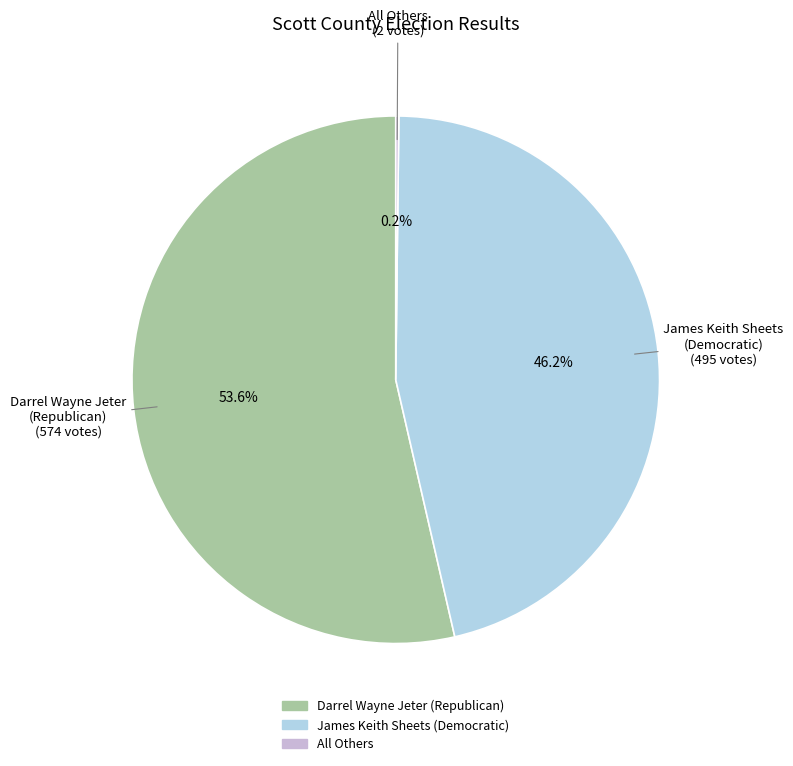

Which slice is the largest?

Darrel Wayne Jeter (Republican)